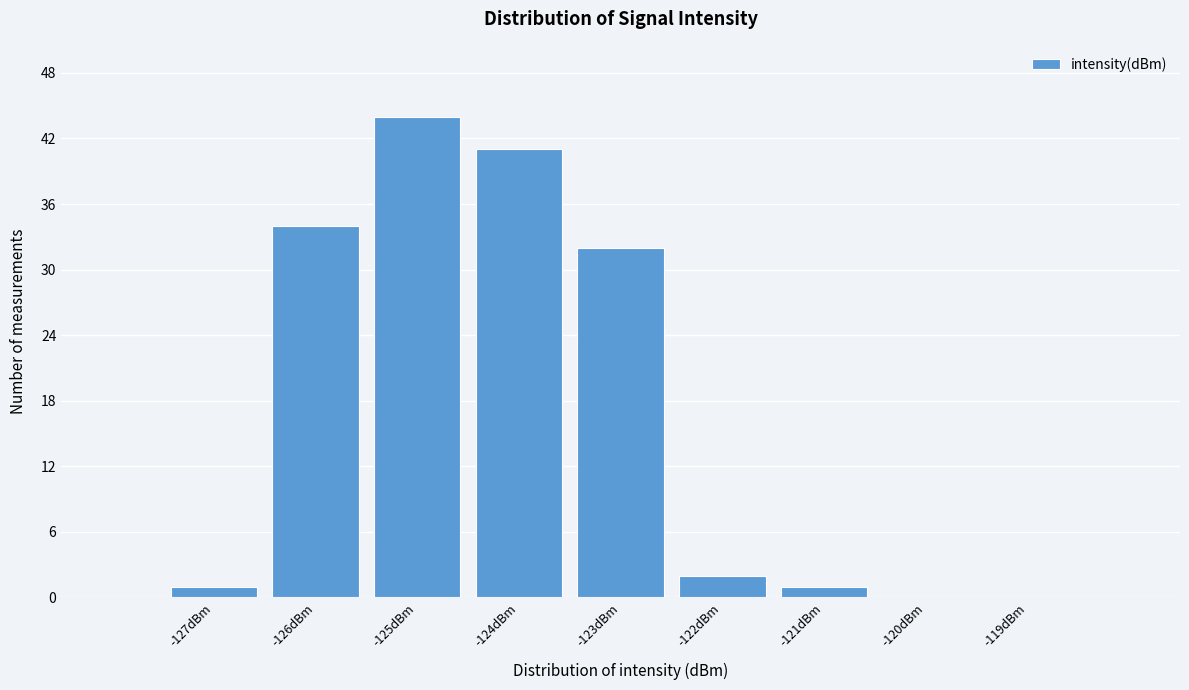

Reading left to right, what are all the values shown in this chart?

-127dBm=1	-126dBm=34	-125dBm=44	-124dBm=41	-123dBm=32	-122dBm=2	-121dBm=1	-120dBm=0	-119dBm=0